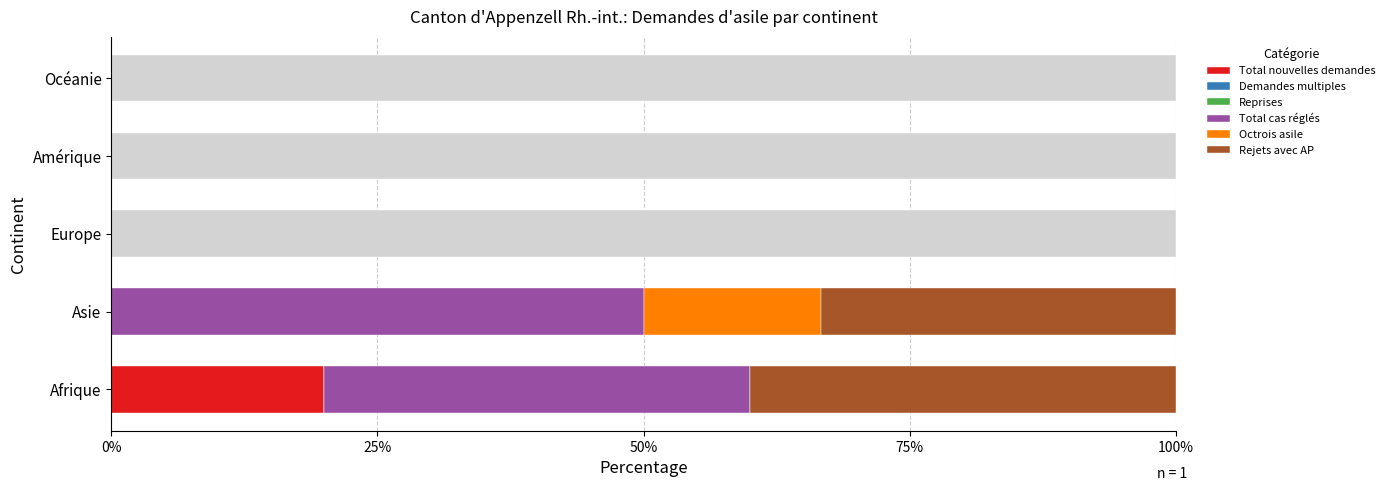

Which series has the largest total across all categories?

Total cas réglés